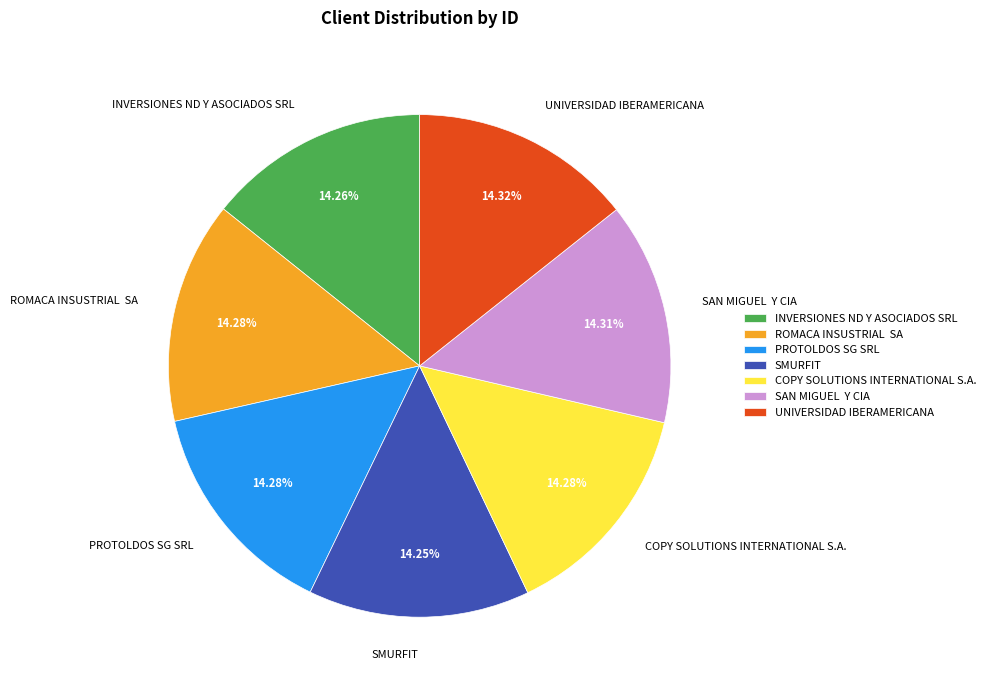

How many slices are in this pie chart?

7